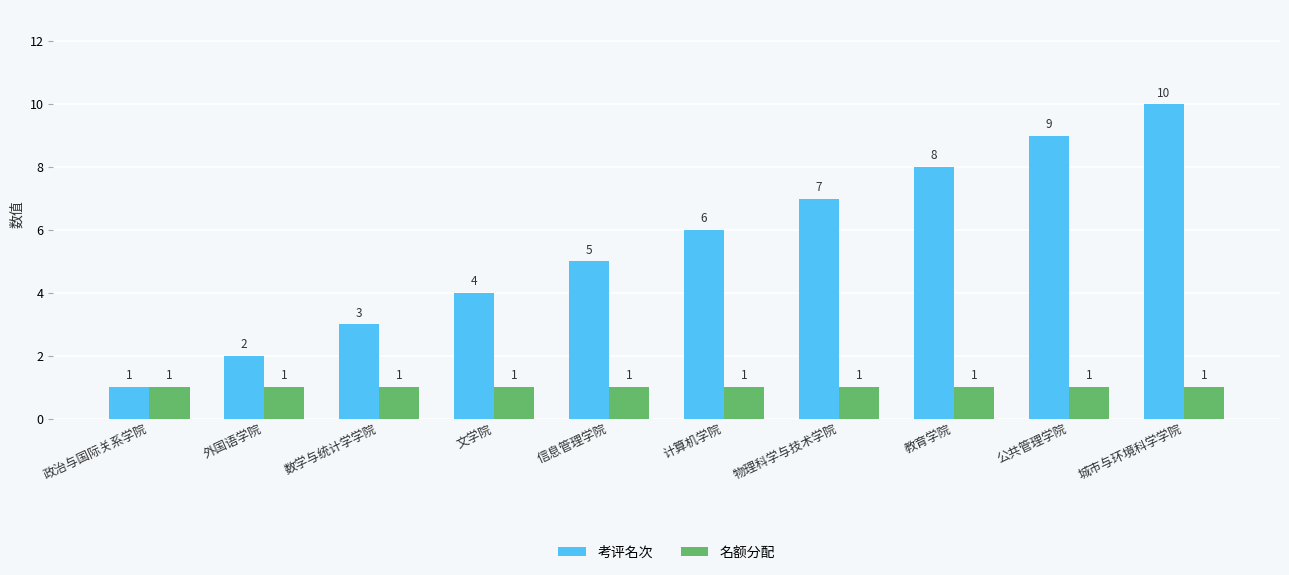

At 公共管理学院, list the series in order from largest to smallest.

考评名次, 名额分配